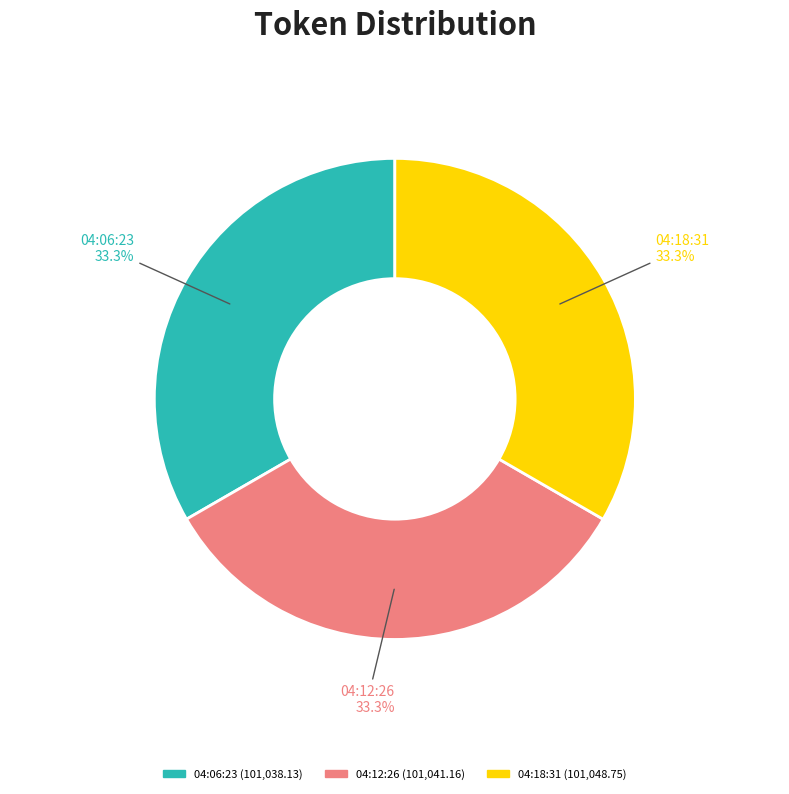

Is there any slice that represents more than half of the pie?

No